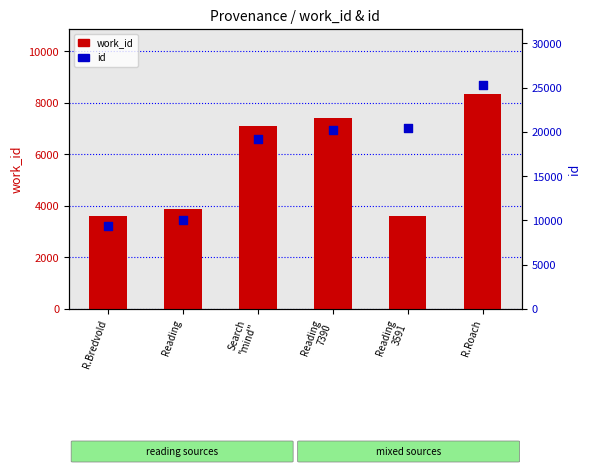

Which series contains the lowest Y value?

work_id